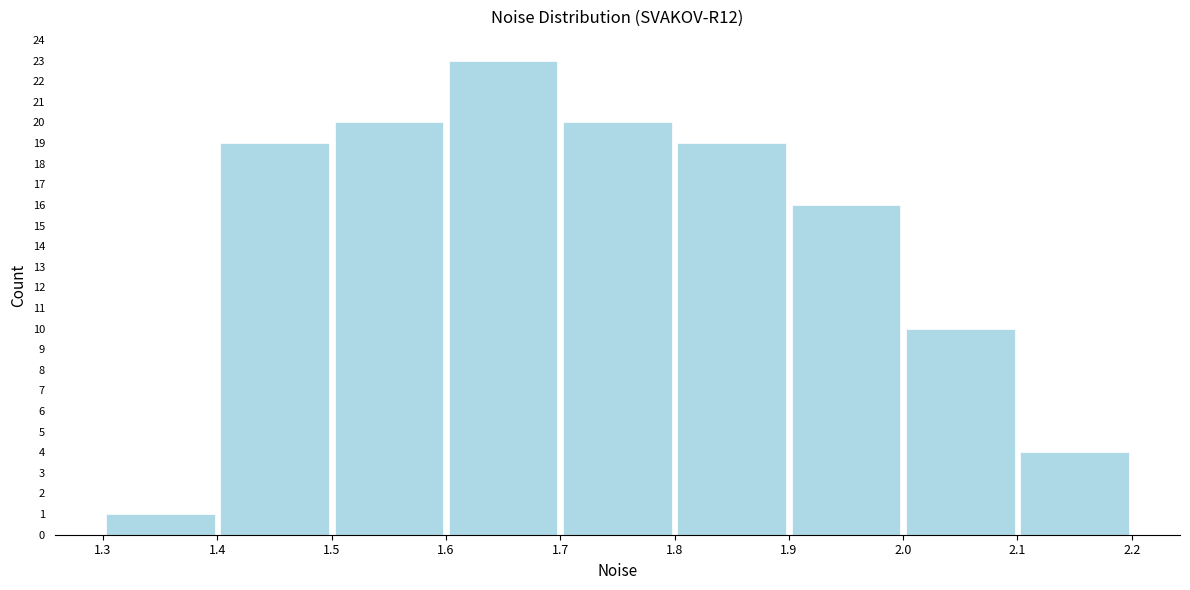

What is the height of the bar covering 1.3 to 1.4 on the x-axis? The values are not printed on the chart, so give them approximately, as read against the axis.

1